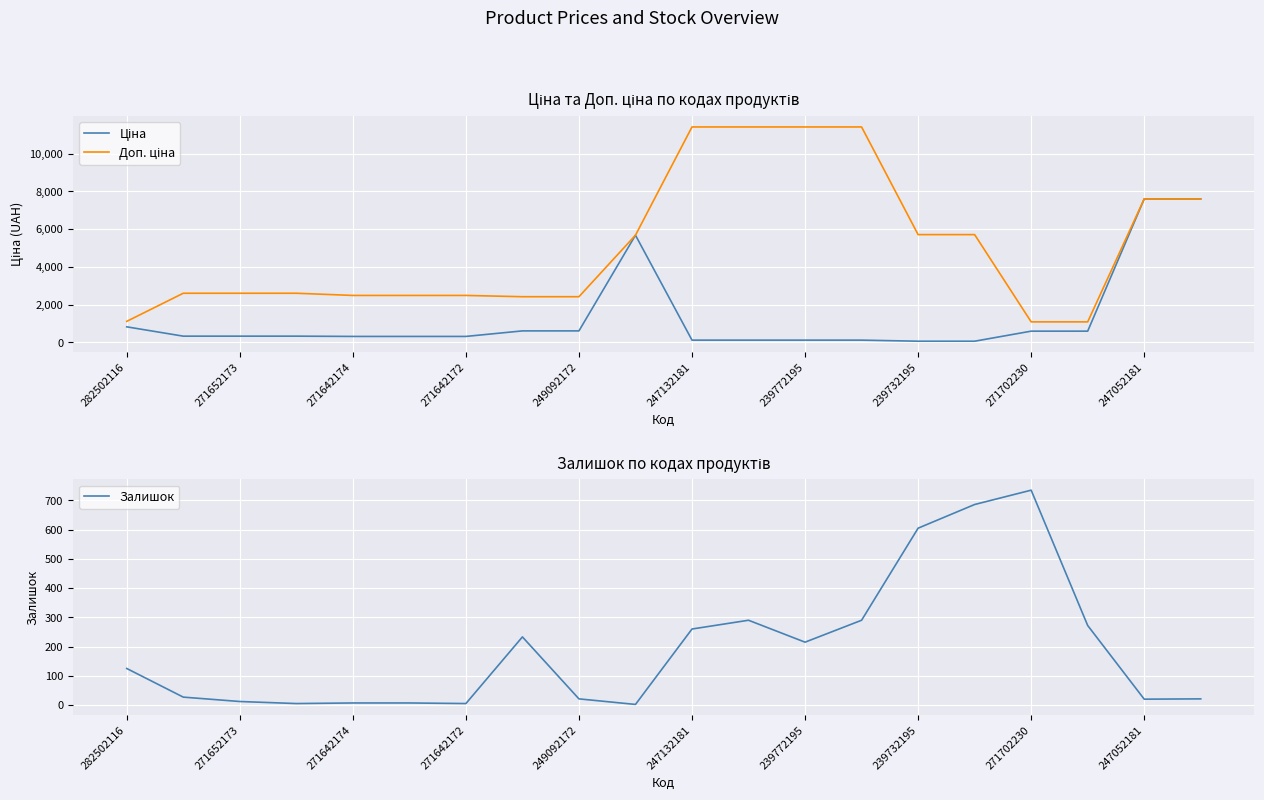

True or false: Залишок has a value of 21 at 249092172.

True